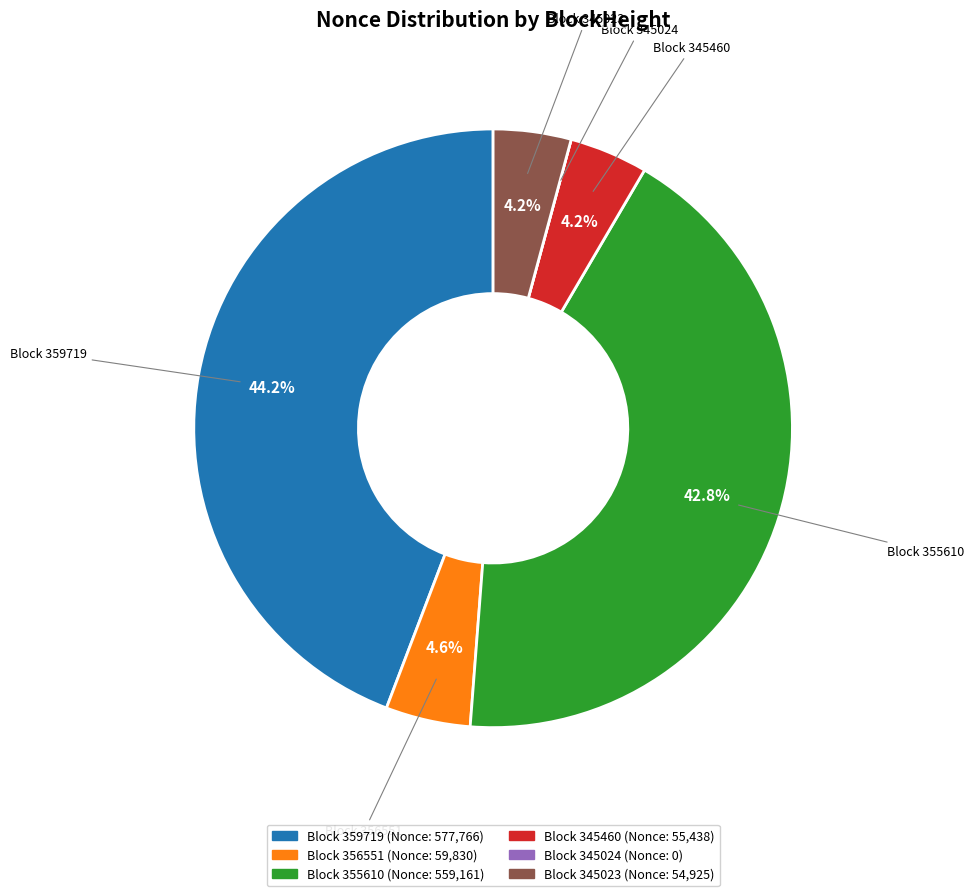

Does any single category account for the majority?

No